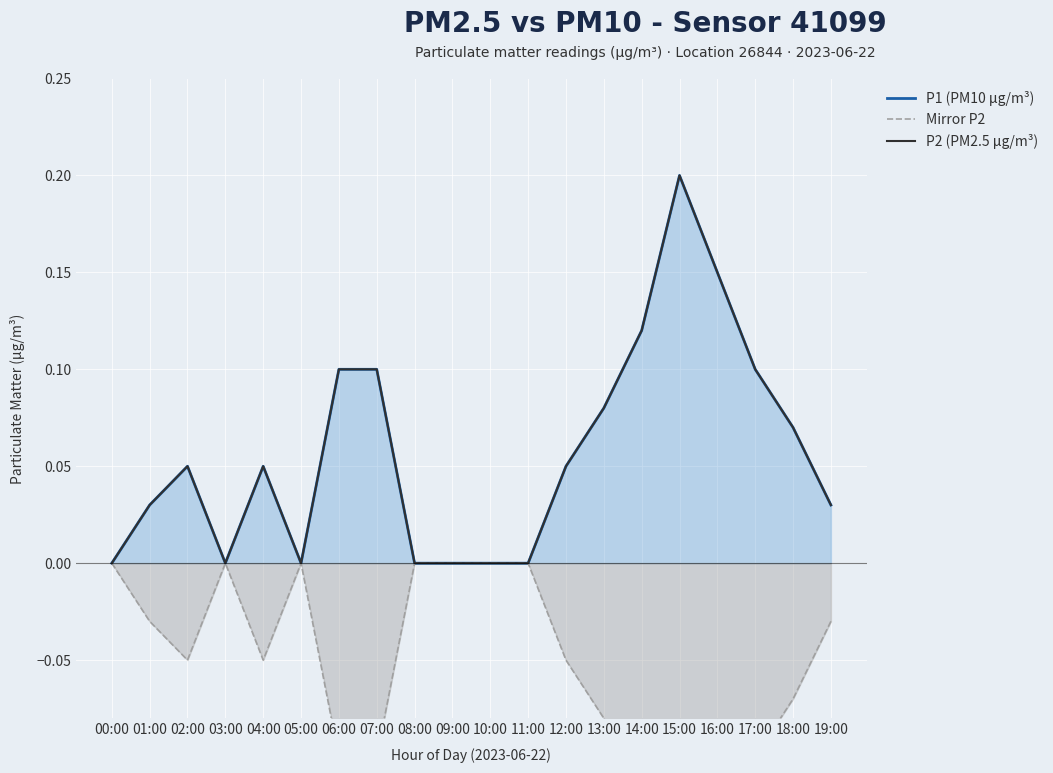

How many values in the P1 (PM10 μg/m³) series exceed 0?

13